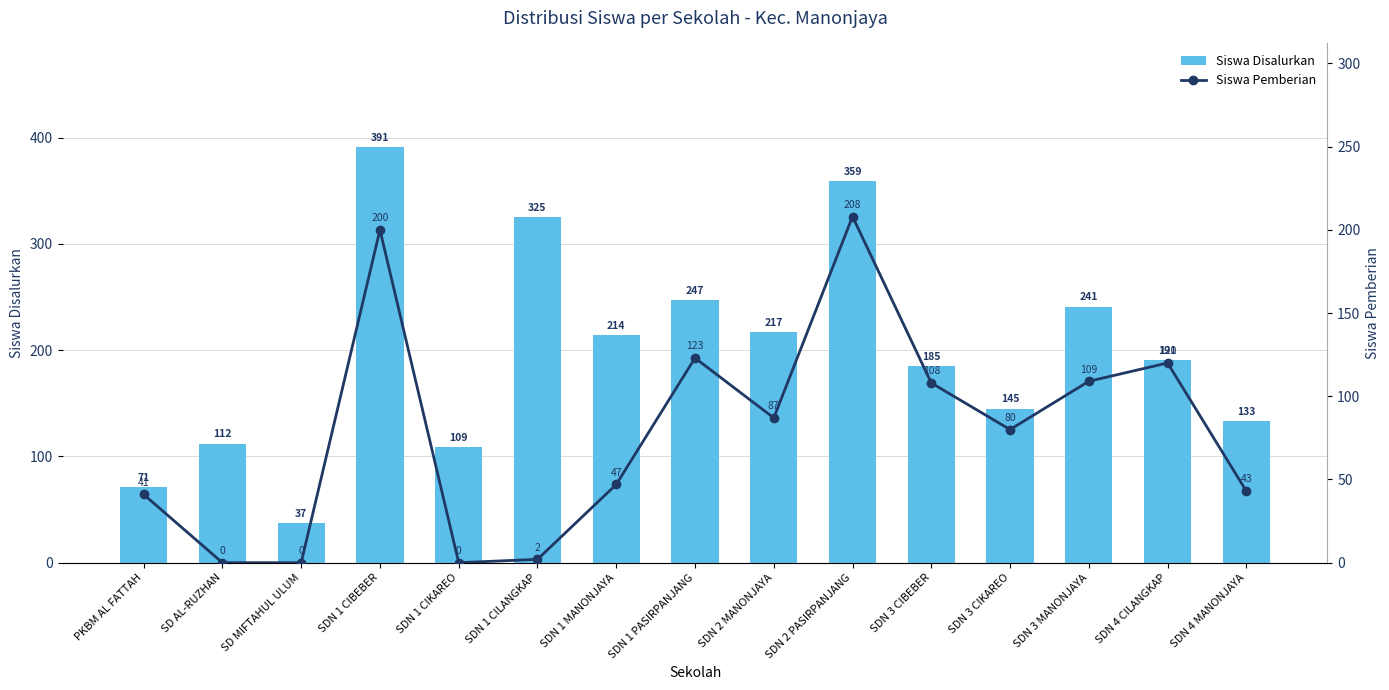

Is the value of Siswa Disalurkan at SDN 3 CIBEBER greater than the value of Siswa Pemberian at SDN 1 CIKAREO?

Yes